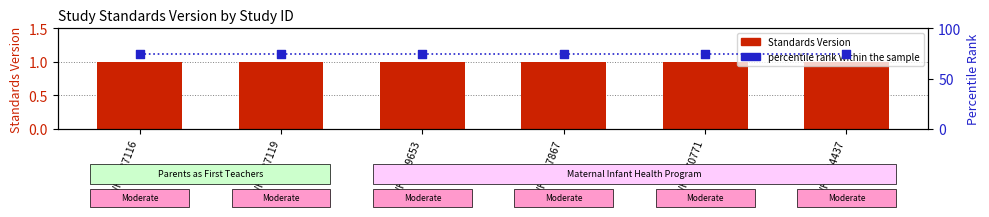

Which series contains the lowest Y value?

Standards Version